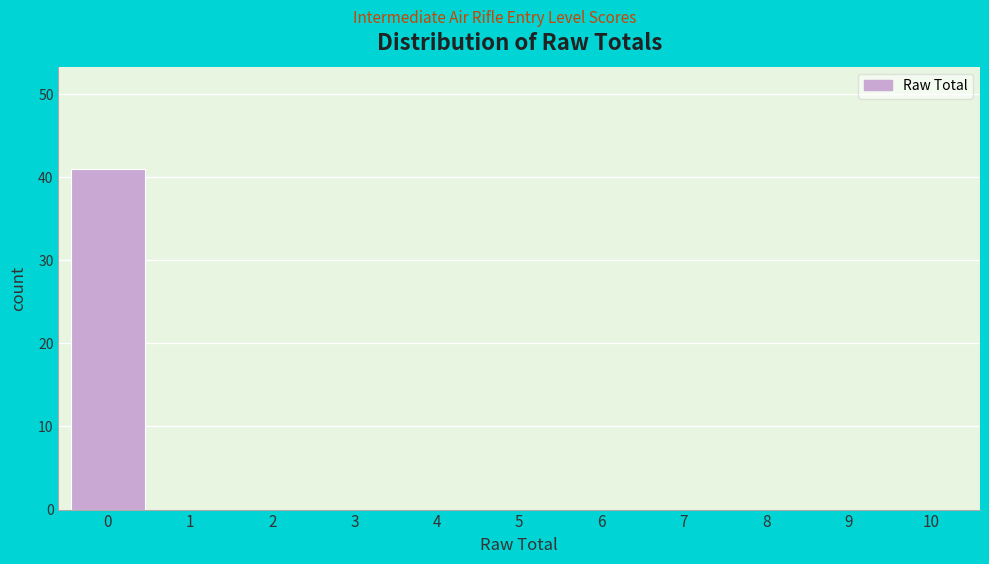

How tall is the bar that spans -0.5 to 0.5 on the x-axis? The values are not printed on the chart, so give them approximately, as read against the axis.

41